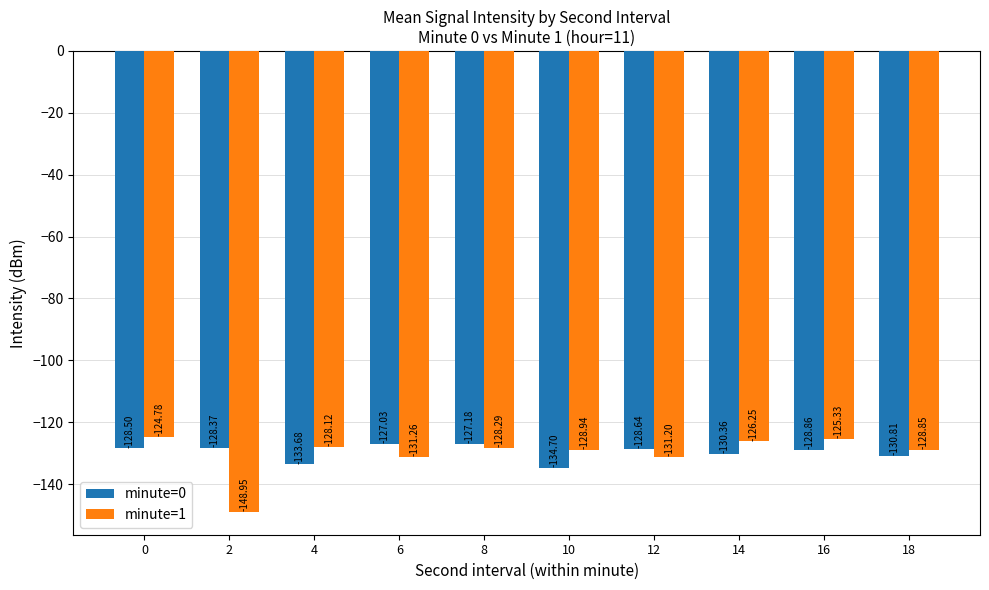

What is the value of the minute=1 bar at the 4th from the left?

-131.3